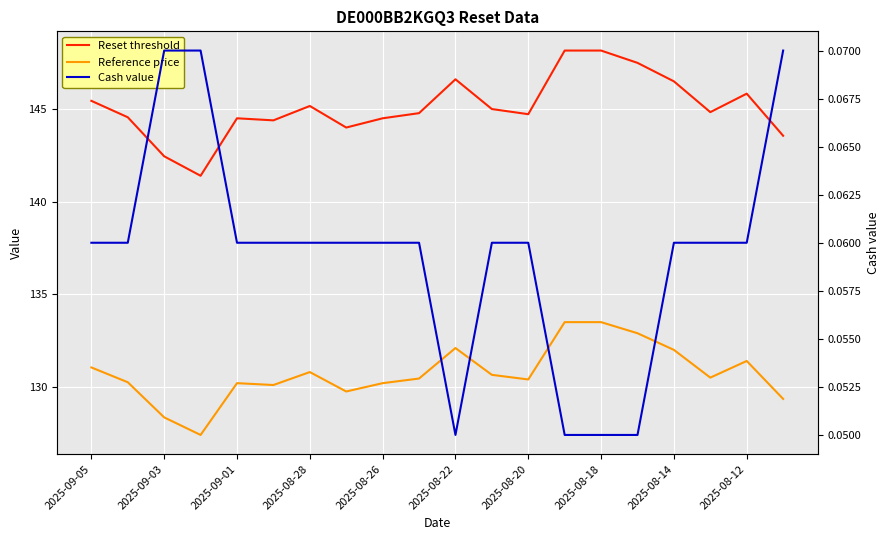

How many distinct data groups are displayed?

3